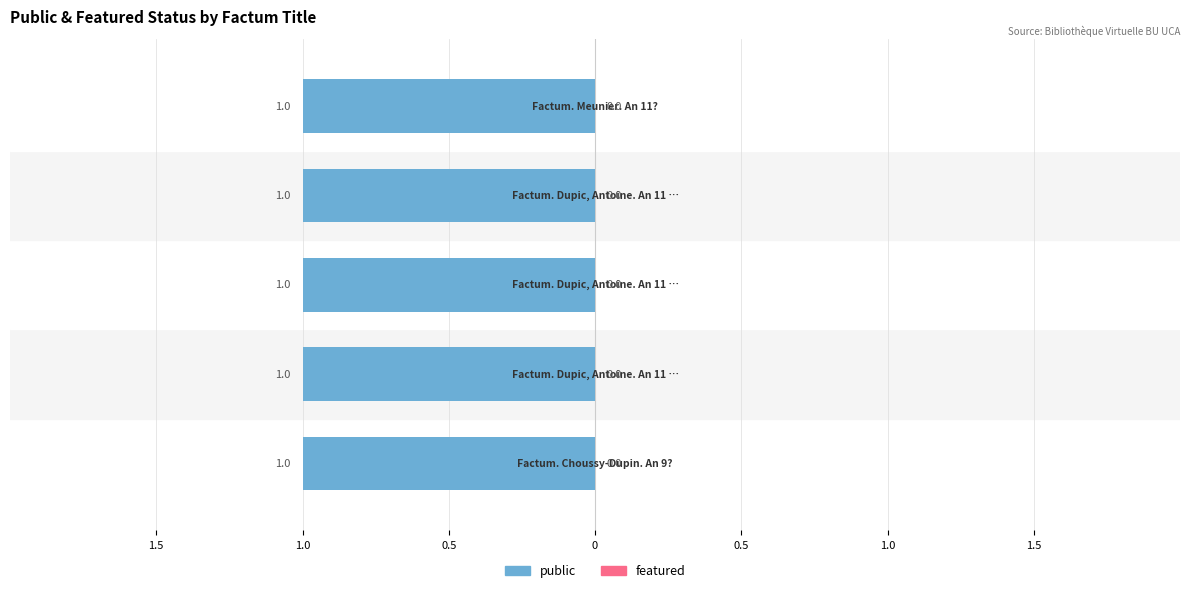

Rank the series at Factum. Choussy-Dupin. An 9? from lowest to highest value.

featured, public